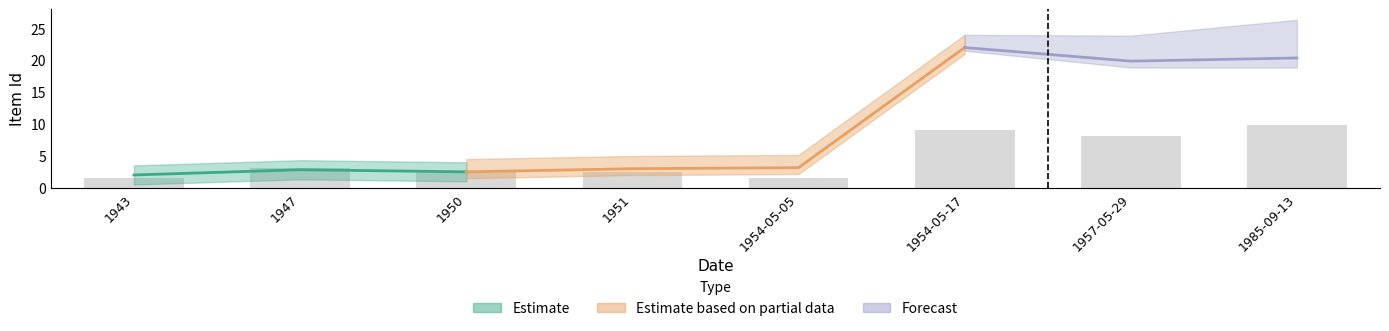

Between 1947 and 1985-09-13, which is larger?

1985-09-13